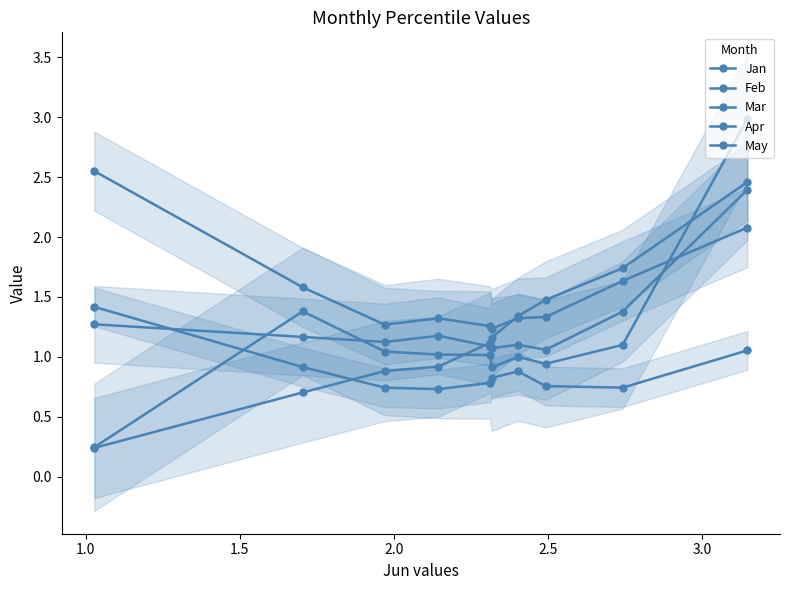

Read the May value at 3.0.

1.2